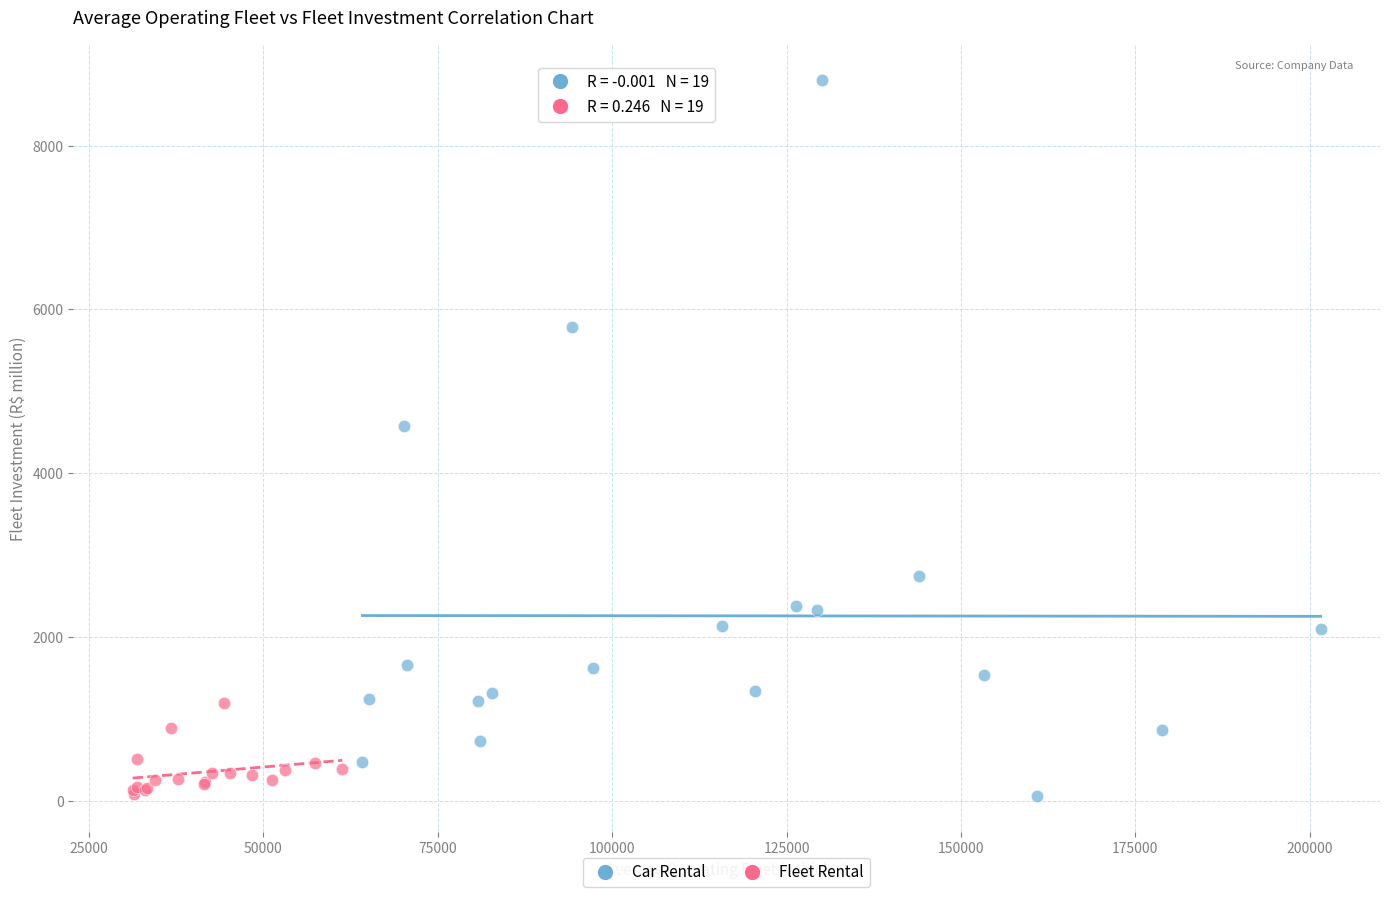

Which series has the widest spread of Y values?

Car Rental